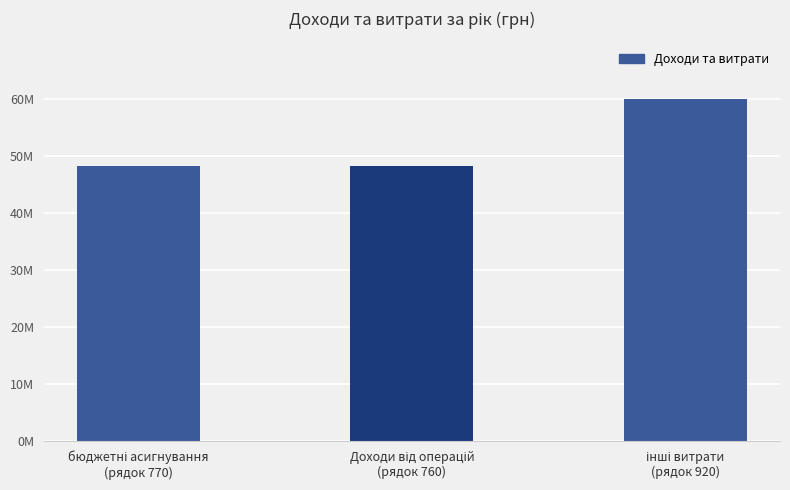

Are the bars horizontal?

No